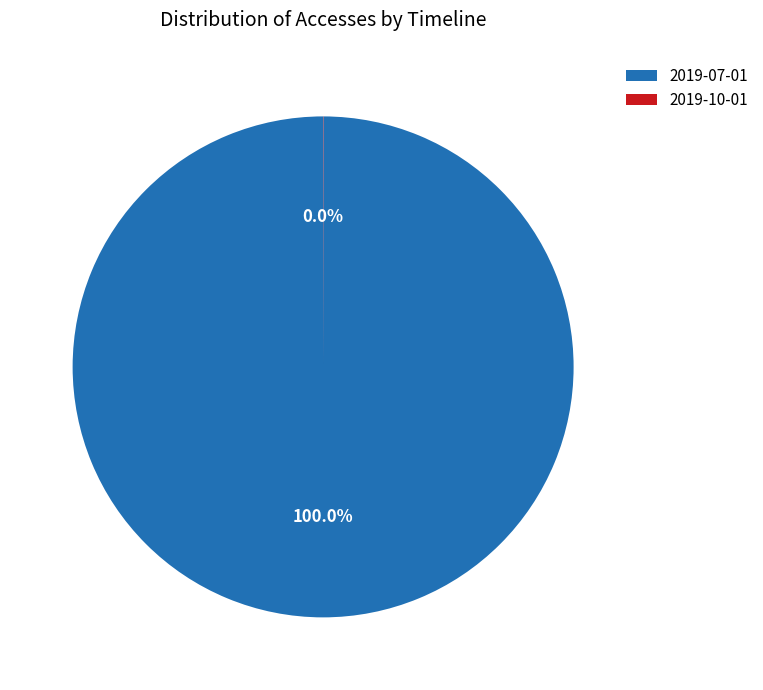

Which category has the biggest portion of the pie?

2019-07-01